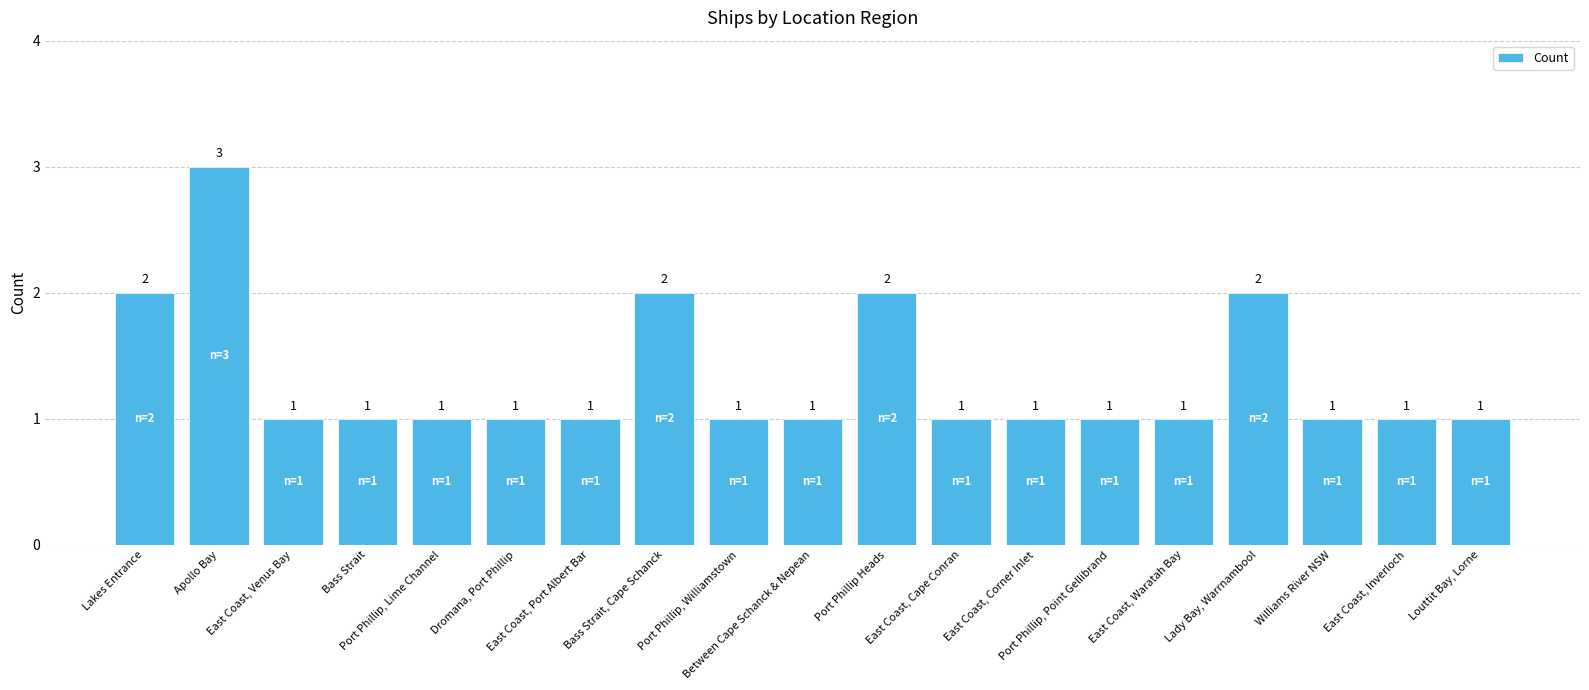

What is the value of the 12th bar from the left?

1